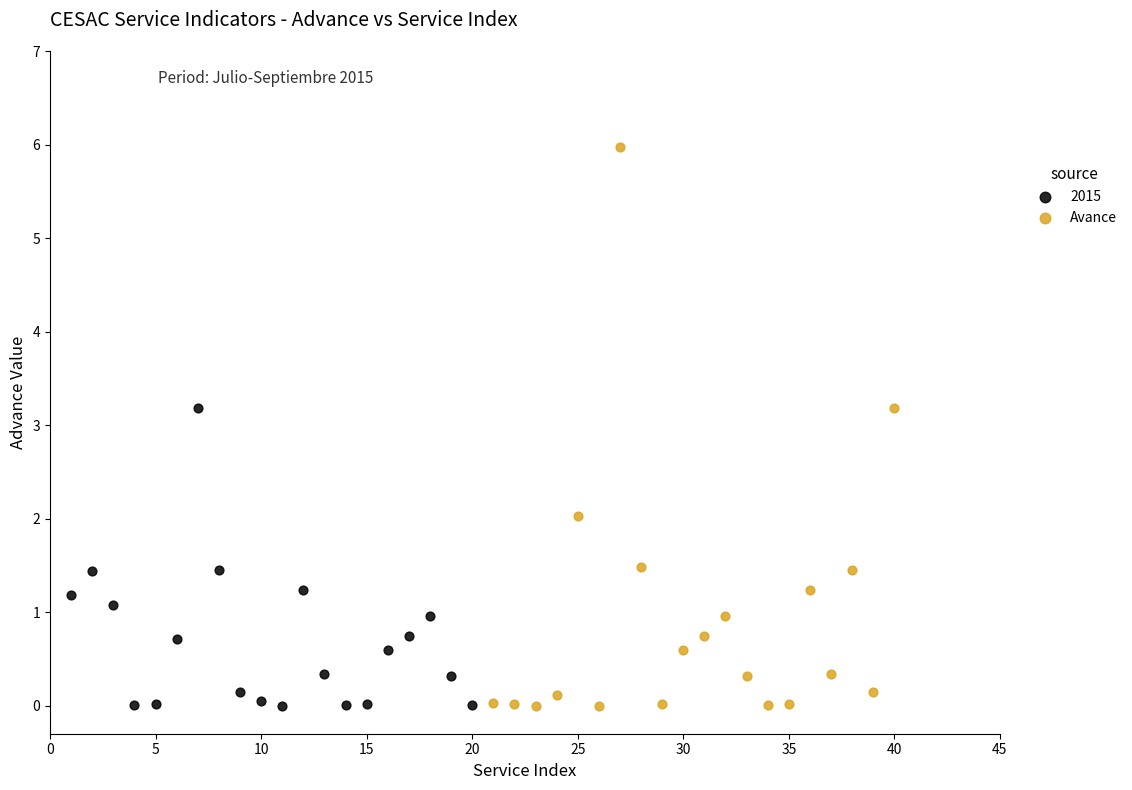

Which series contains the highest Y value?

Avance